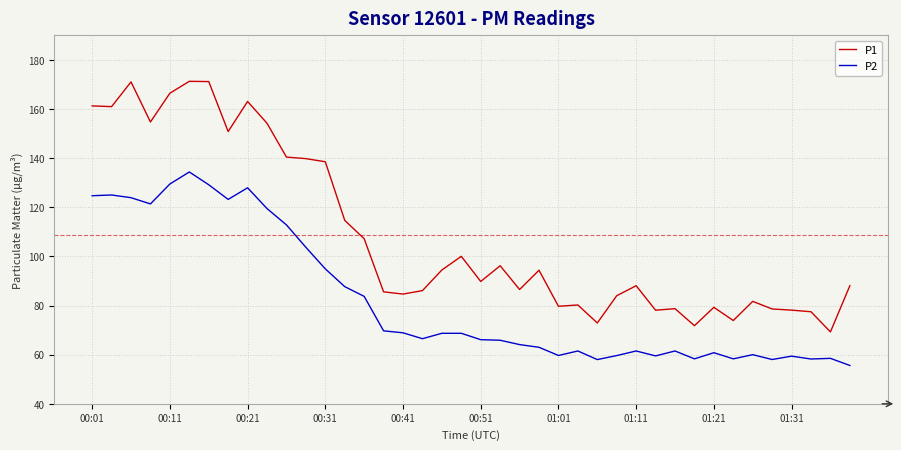

True or false: P1 and P2 intersect in this chart.

False